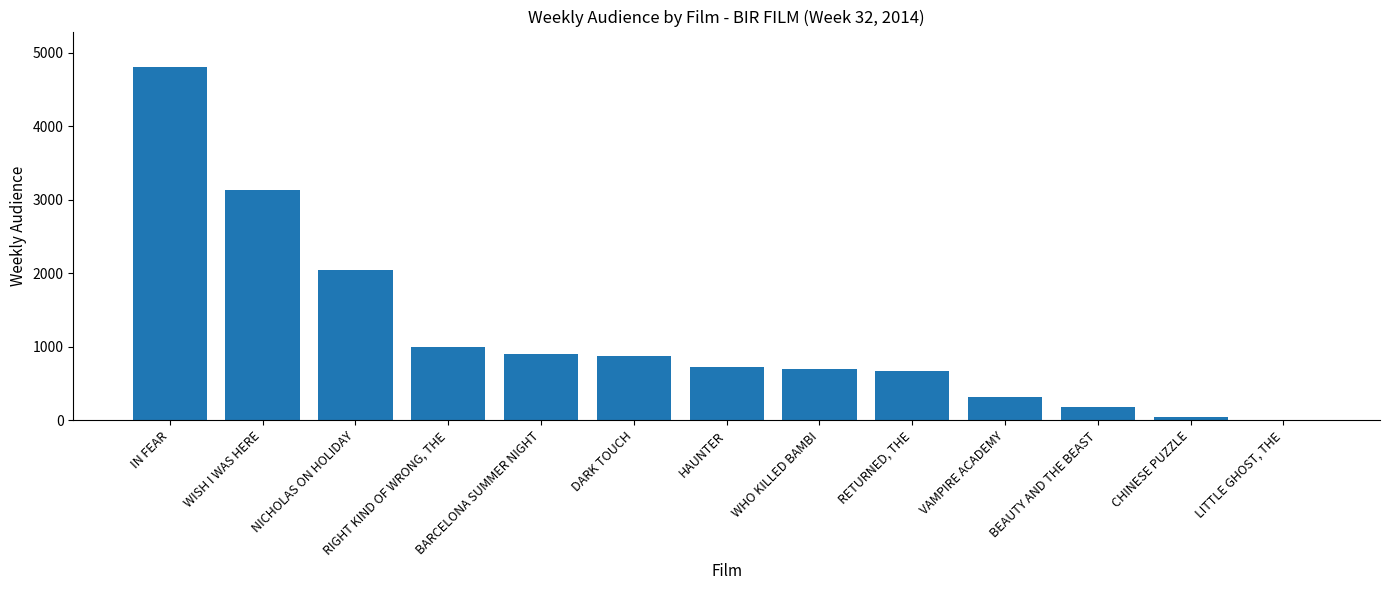

Which category has the highest value across all series?

IN FEAR